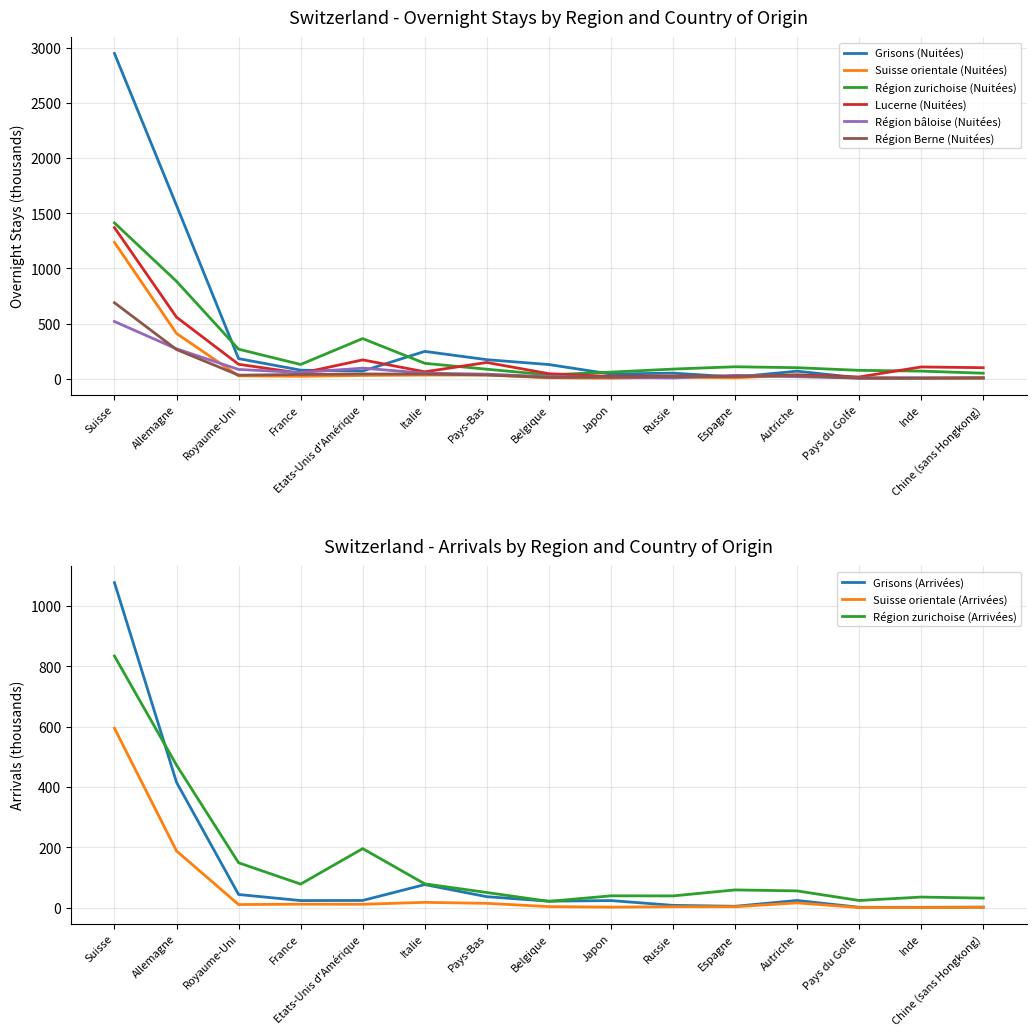

Is it true that Région zurichoise (Nuitées) equals 35.1 at Belgique?

True